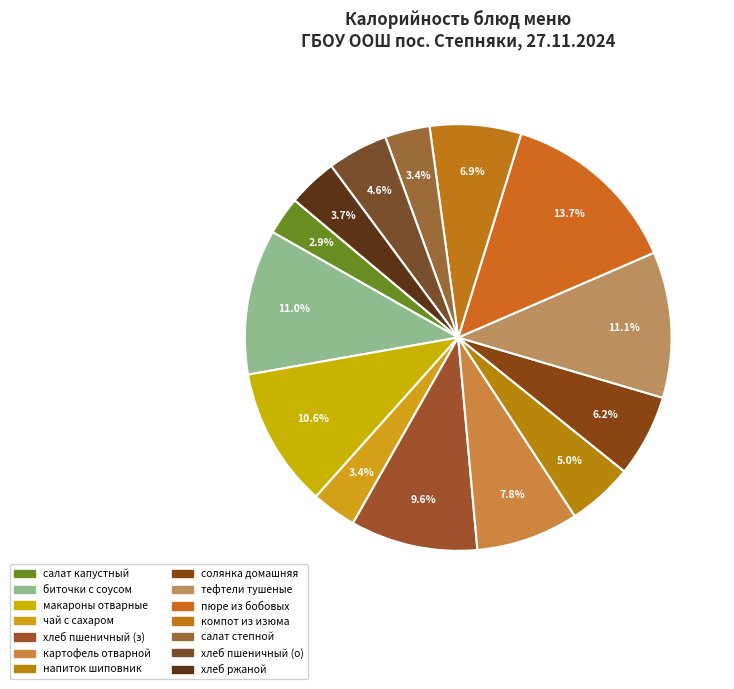

Count the number of slices in the pie.

14